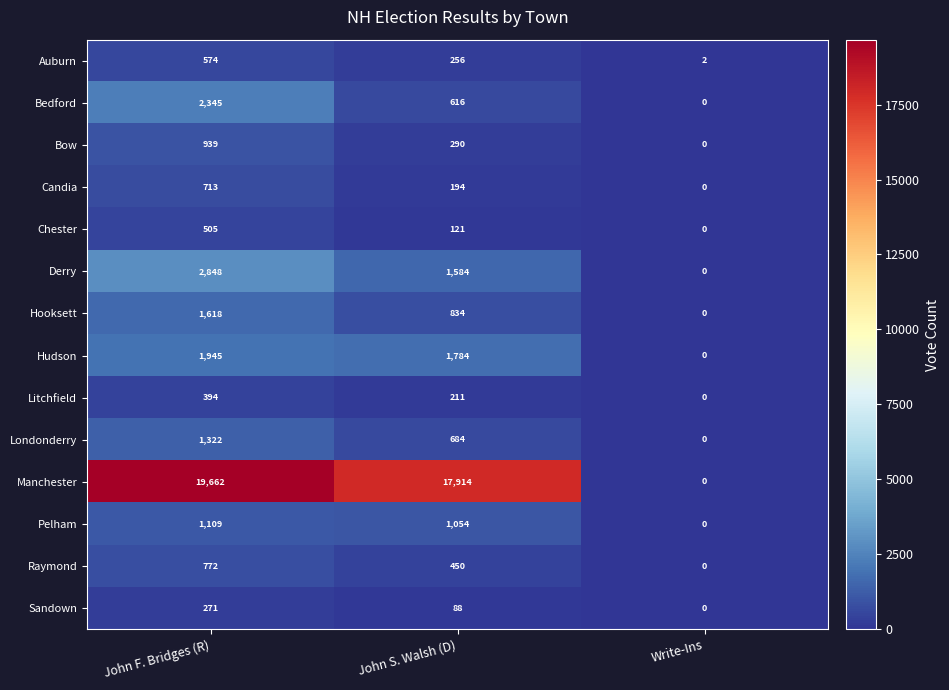

List the labels in order of Litchfield value, smallest first.

Write-Ins, John S. Walsh (D), John F. Bridges (R)